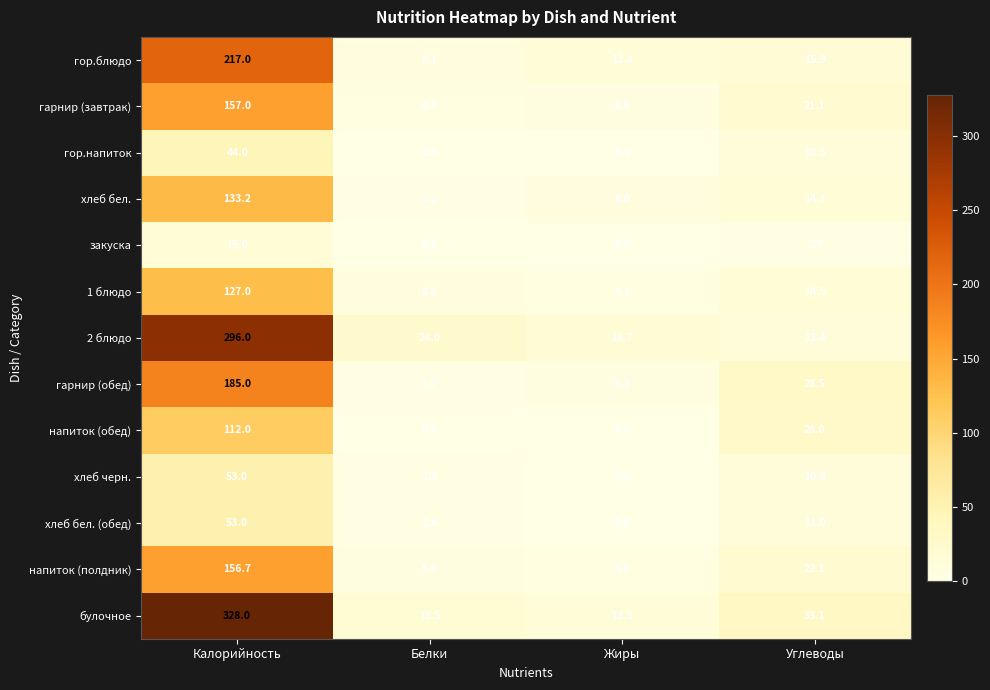

What is the difference between the гарнир (завтрак) values at Углеводы and Калорийность?

135.9